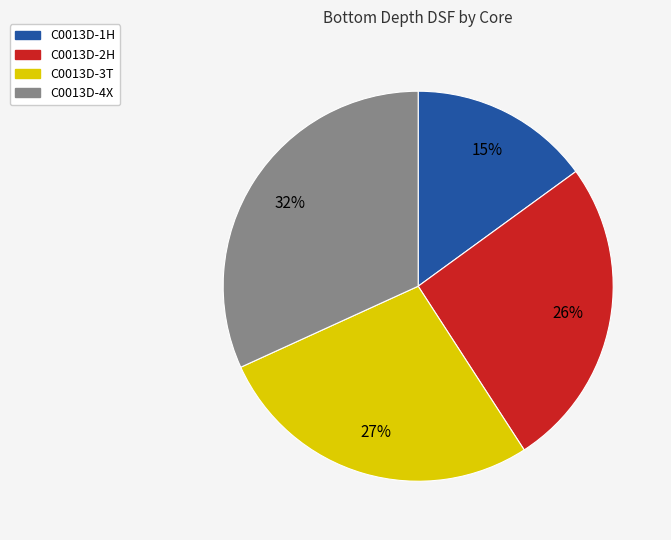

Which category has the biggest portion of the pie?

C0013D-4X